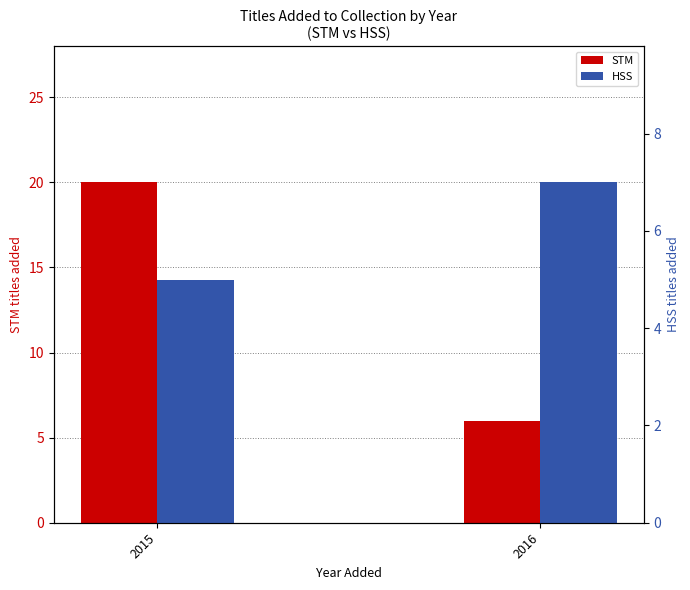

Rank the series by their maximum value, from highest to lowest.

STM, HSS